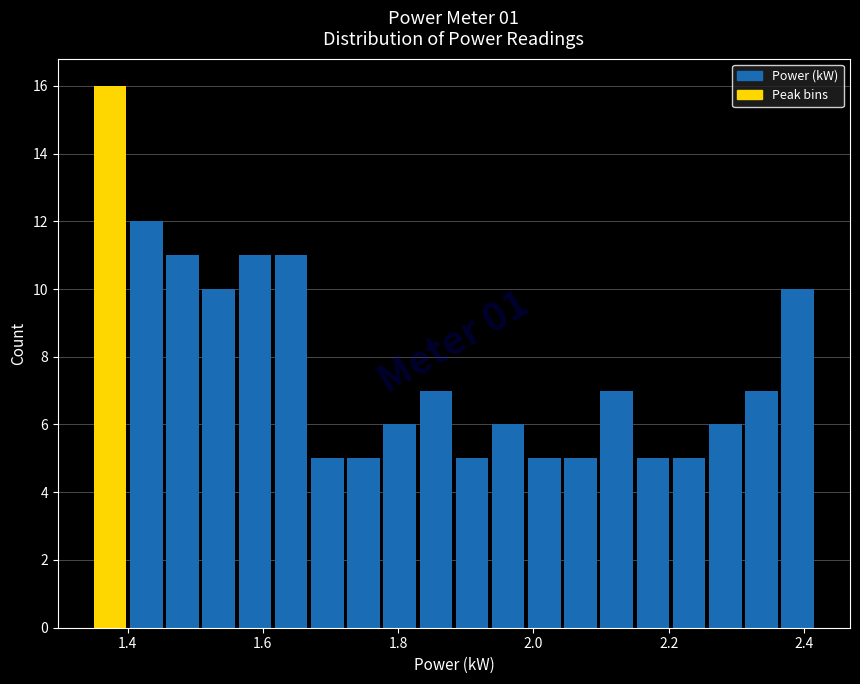

Read against the x-axis, roughly where is the centre of the tallest bar?

1.38